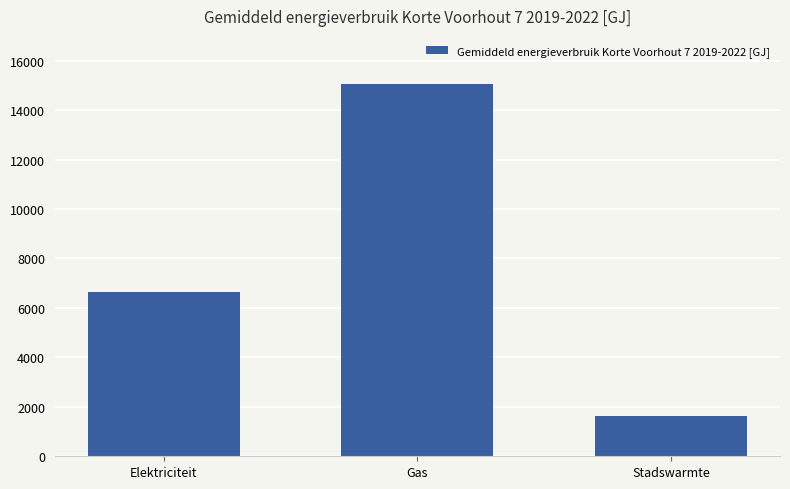

Reading right to left, transcribe all the data shown in this chart.

1643	15065	6637